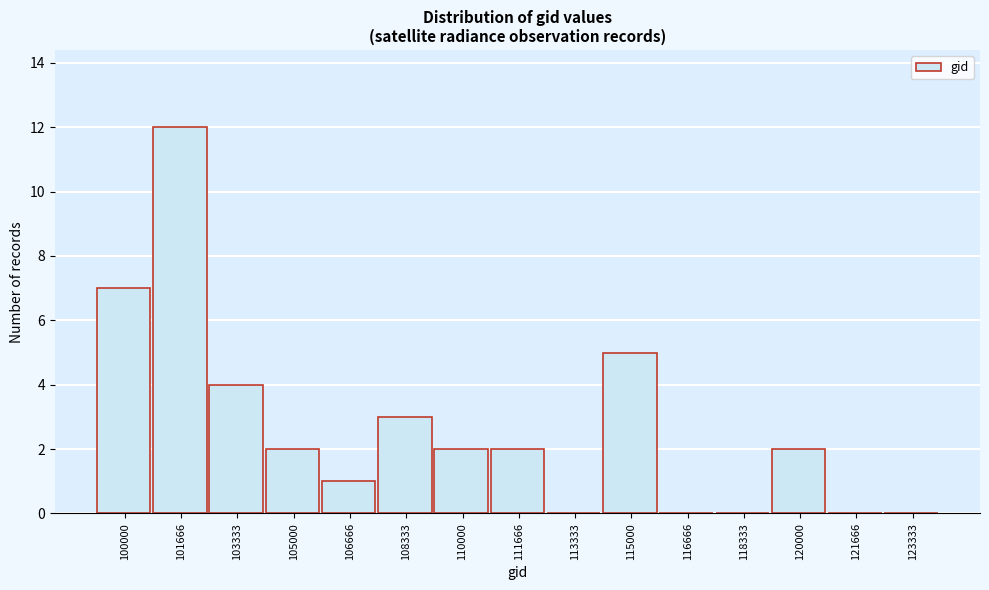

Reading right to left, extract all data points from this chart.

123333=0	121666=0	120000=2	118333=0	116666=0	115000=5	113333=0	111666=2	110000=2	108333=3	106666=1	105000=2	103333=4	101666=12	100000=7